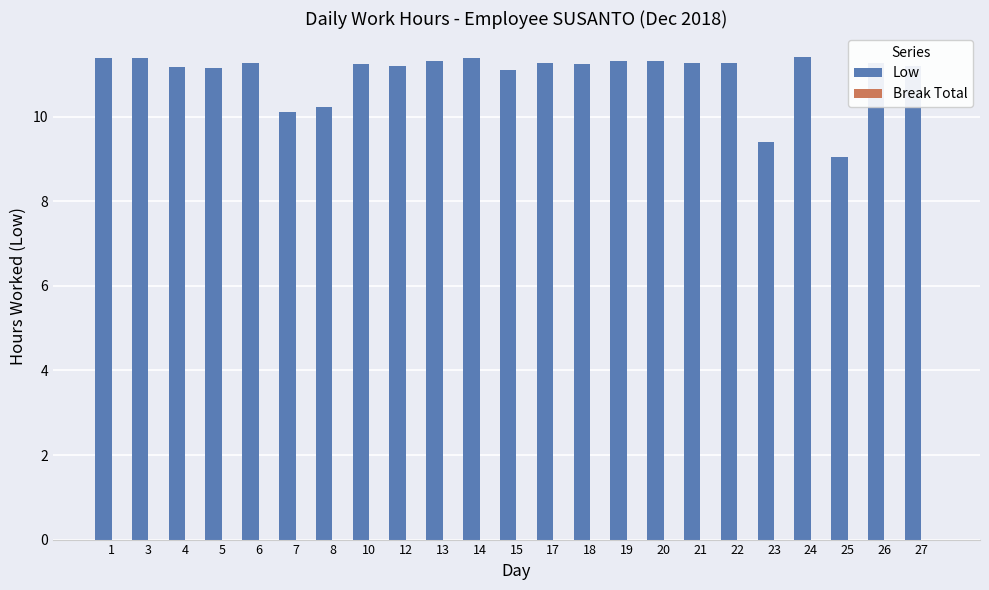

At which category does the chart reach its minimum across all series?

25